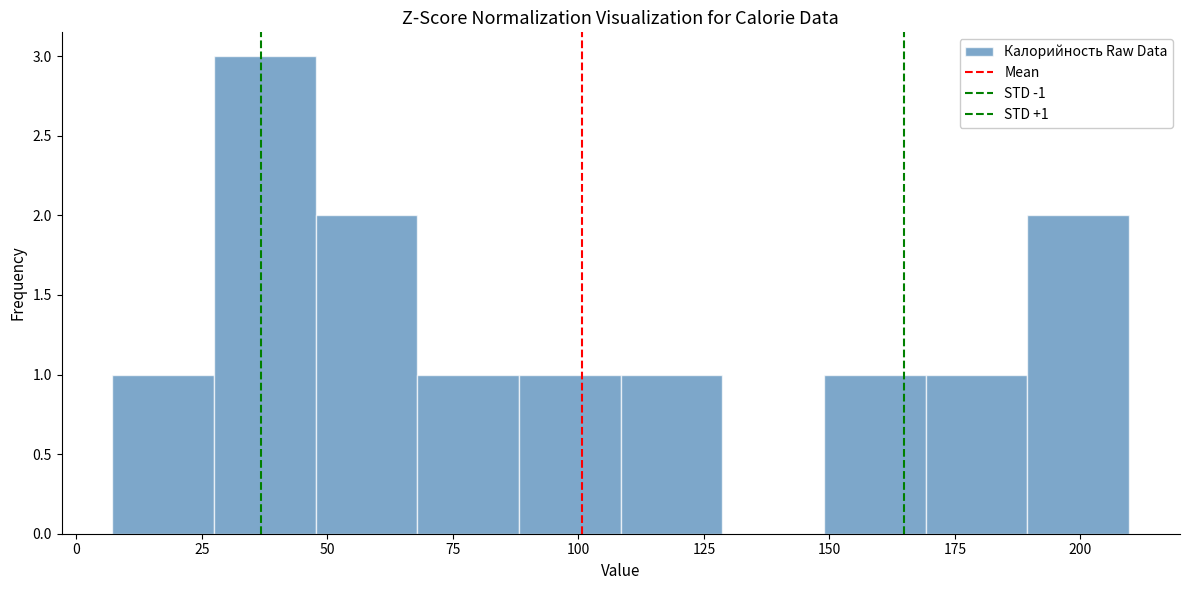

Which range on the x-axis has the tallest bar?

25 to 50